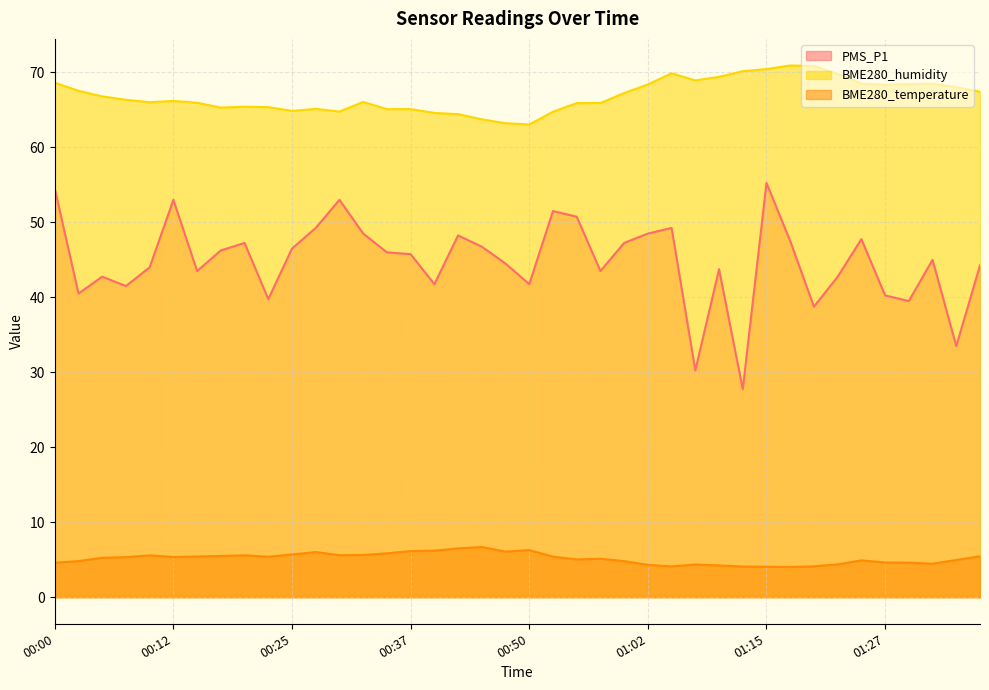

At which category is the sum across all series the highest?

01:15